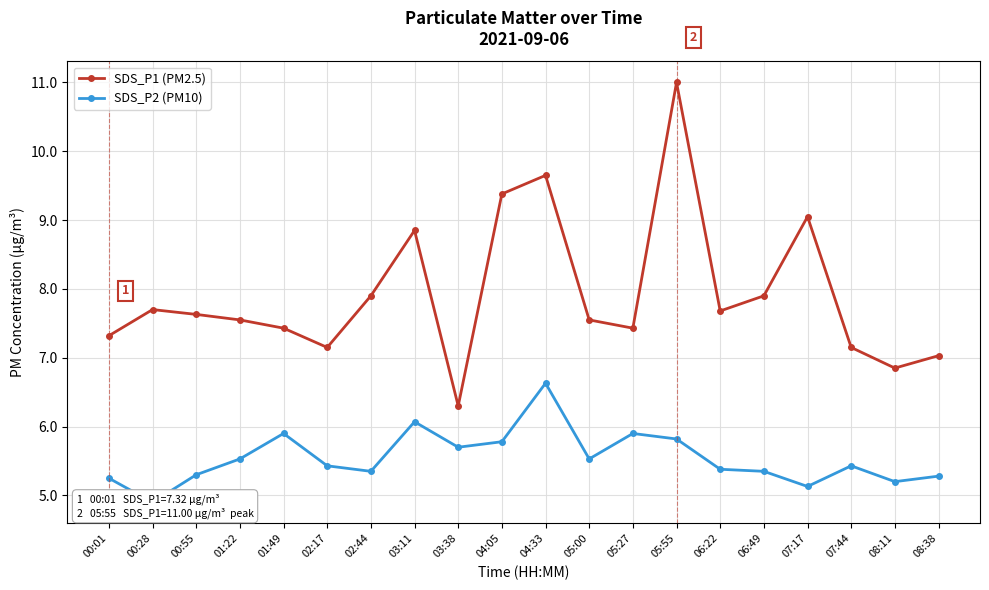

Reading right to left, list all the values displayed in this chart.

SDS_P1 (PM2.5): 08:38=7.0	08:11=6.8	07:44=7.2	07:17=9.1	06:49=7.9	06:22=7.7	05:55=11.0	05:27=7.4	05:00=7.5	04:33=9.7	04:05=9.4	03:38=6.3	03:11=8.8	02:44=7.9	02:17=7.2	01:49=7.4	01:22=7.5	00:55=7.6	00:28=7.7	00:01=7.3
SDS_P2 (PM10): 08:38=5.3	08:11=5.2	07:44=5.4	07:17=5.1	06:49=5.3	06:22=5.4	05:55=5.8	05:27=5.9	05:00=5.5	04:33=6.6	04:05=5.8	03:38=5.7	03:11=6.1	02:44=5.3	02:17=5.4	01:49=5.9	01:22=5.5	00:55=5.3	00:28=4.9	00:01=5.2